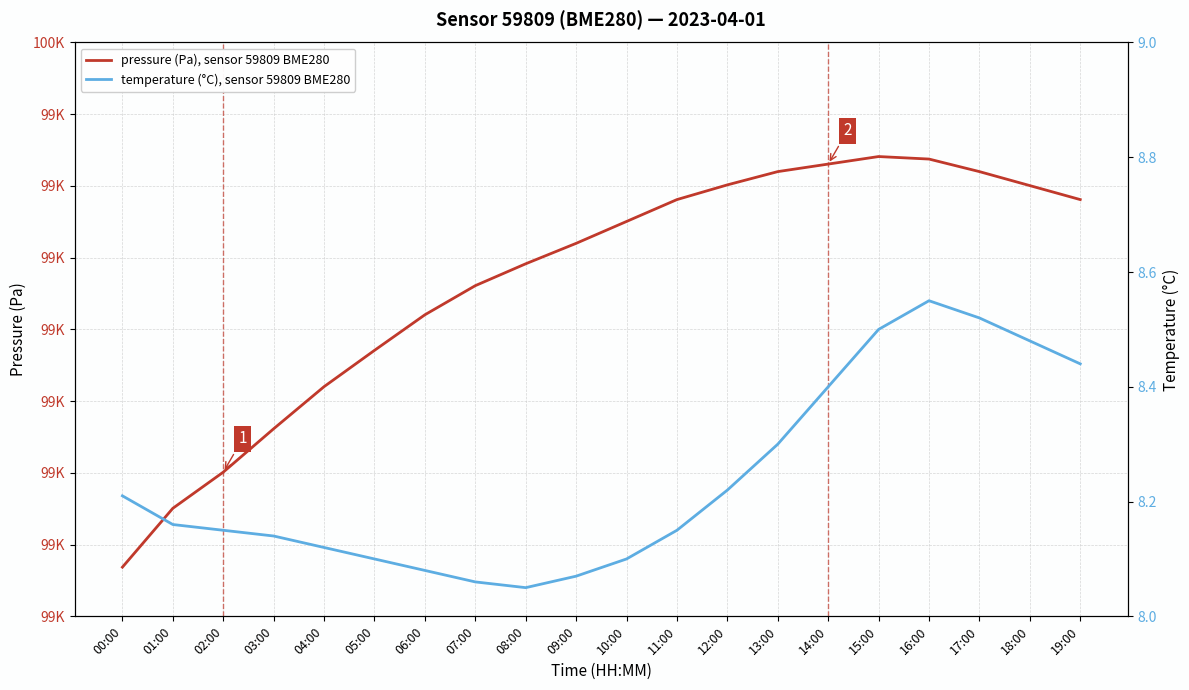

Is it true that temperature (°C), sensor 59809 BME280 equals 8.2 at 00:00?

True